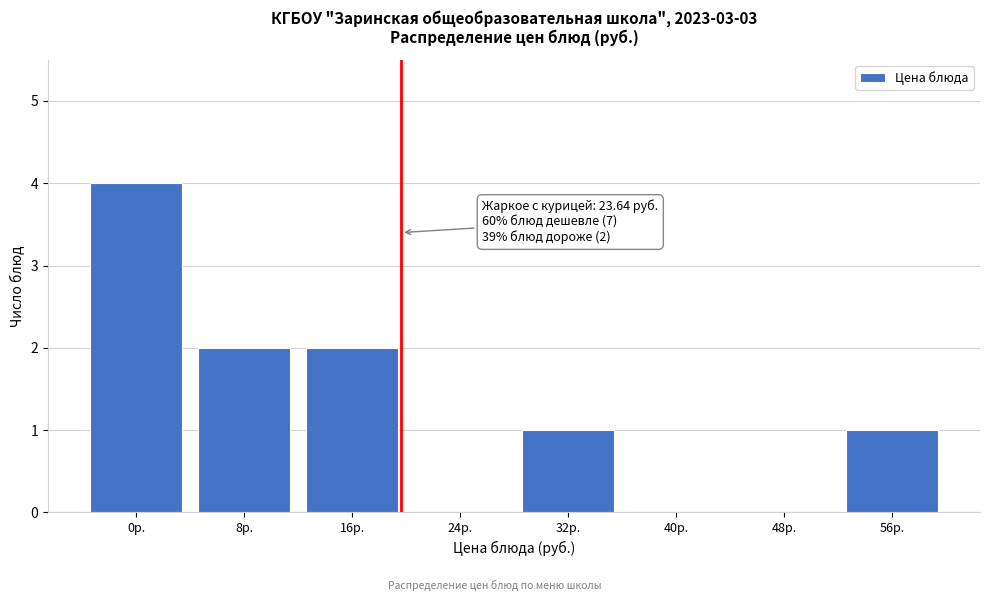

Reading left to right, transcribe all the data shown in this chart.

0р.=4	8р.=2	16р.=2	24р.=0	32р.=1	40р.=0	48р.=0	56р.=1